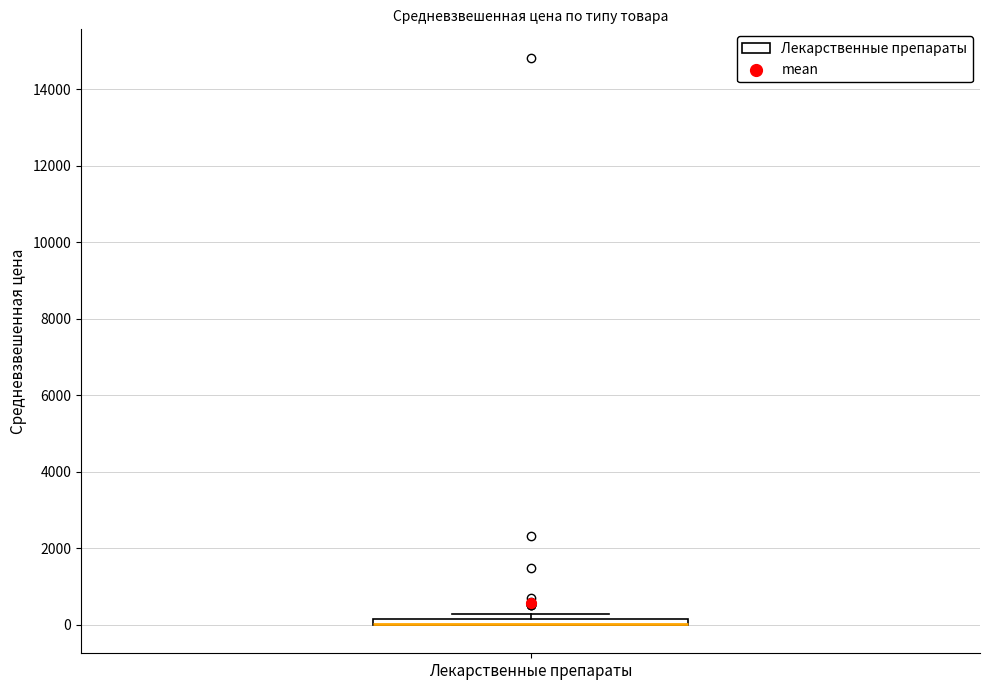

Where is the lower edge of the box for Лекарственные препараты on the y-axis? The values are not printed on the chart, so give them approximately, as read against the axis.

0